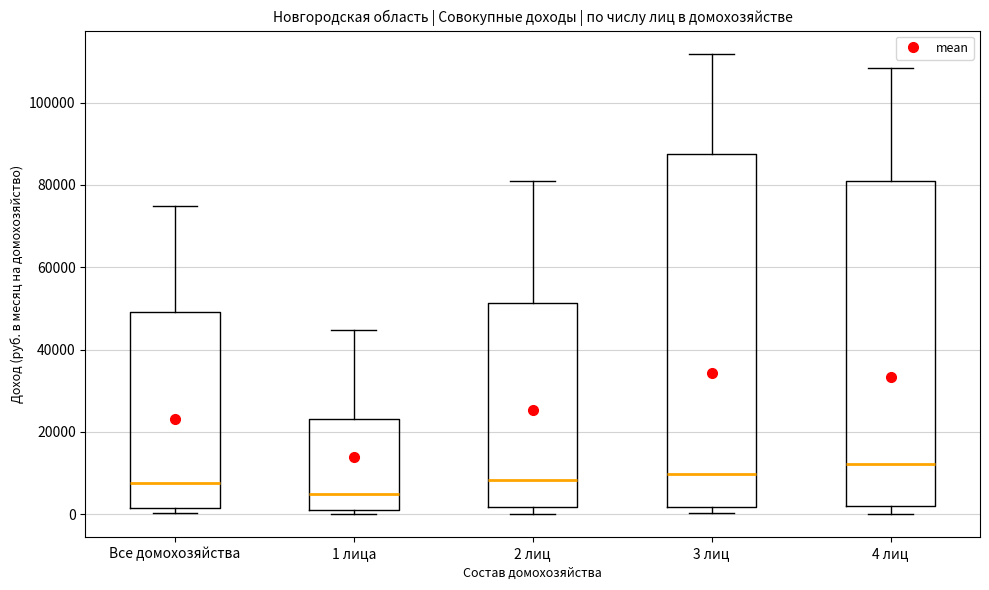

Where is the upper edge of the box for Все домохозяйства on the y-axis? The values are not printed on the chart, so give them approximately, as read against the axis.

50000